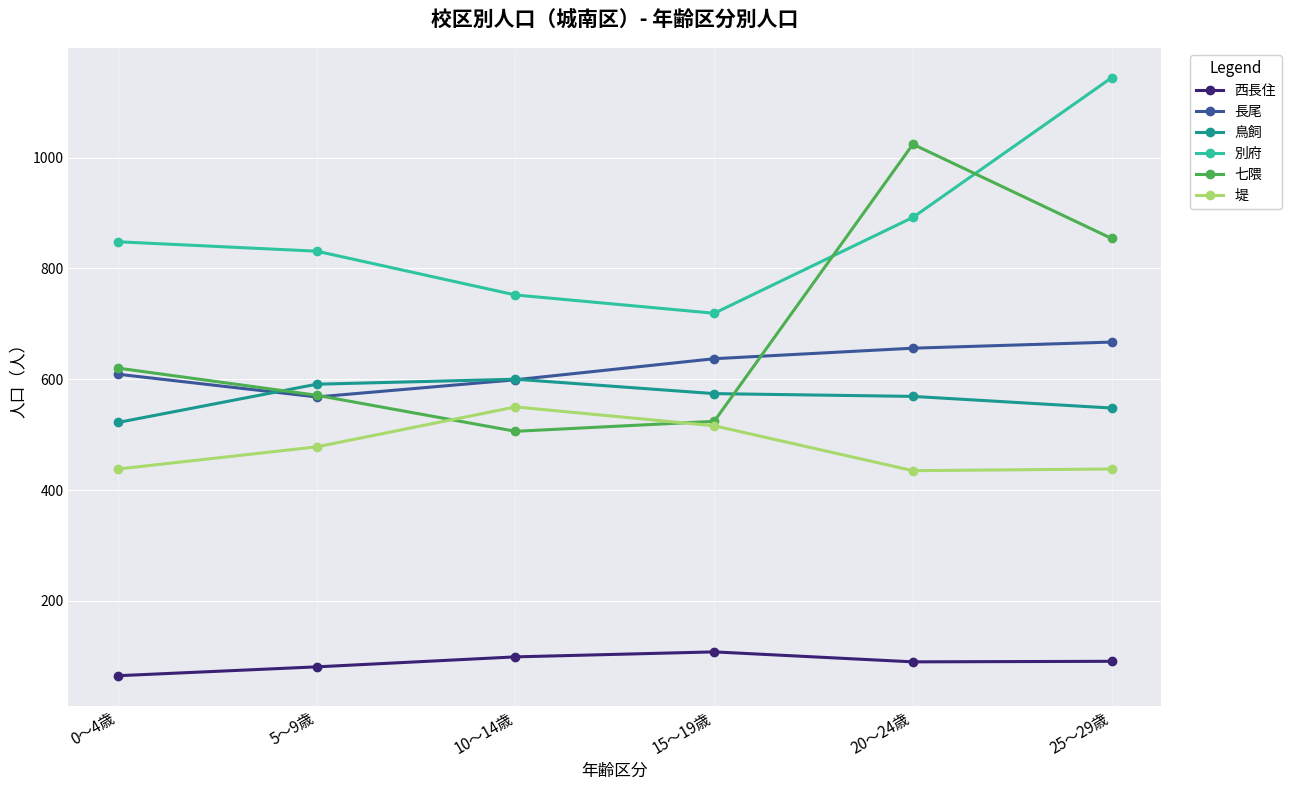

How many interior local valleys does the 七隈 series have?

1